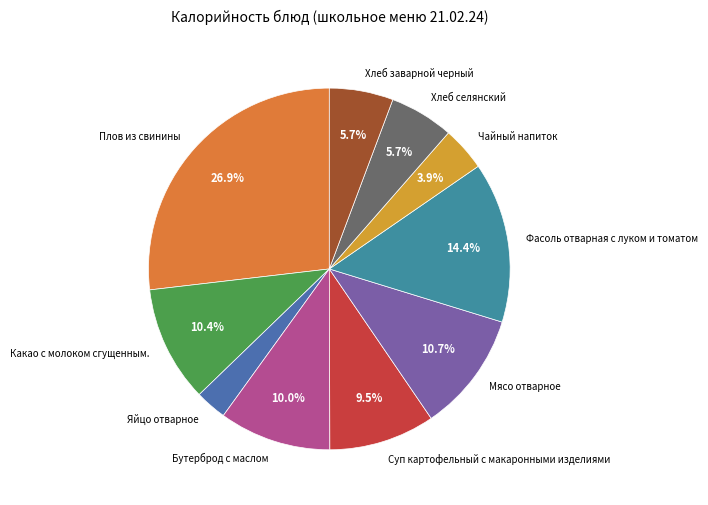

How many segments does this pie chart have?

10